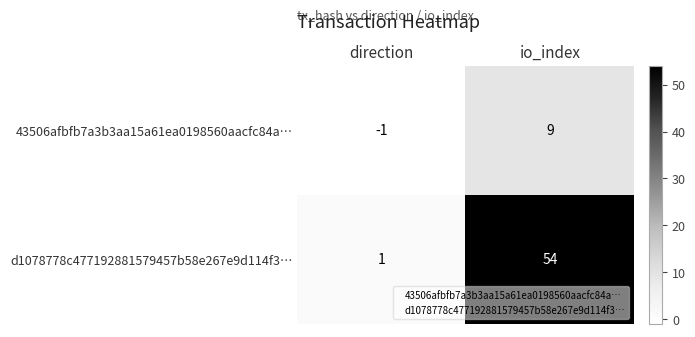

What is the sum of all d1078778c477192881579457b58e267e9d114f3… values?

55